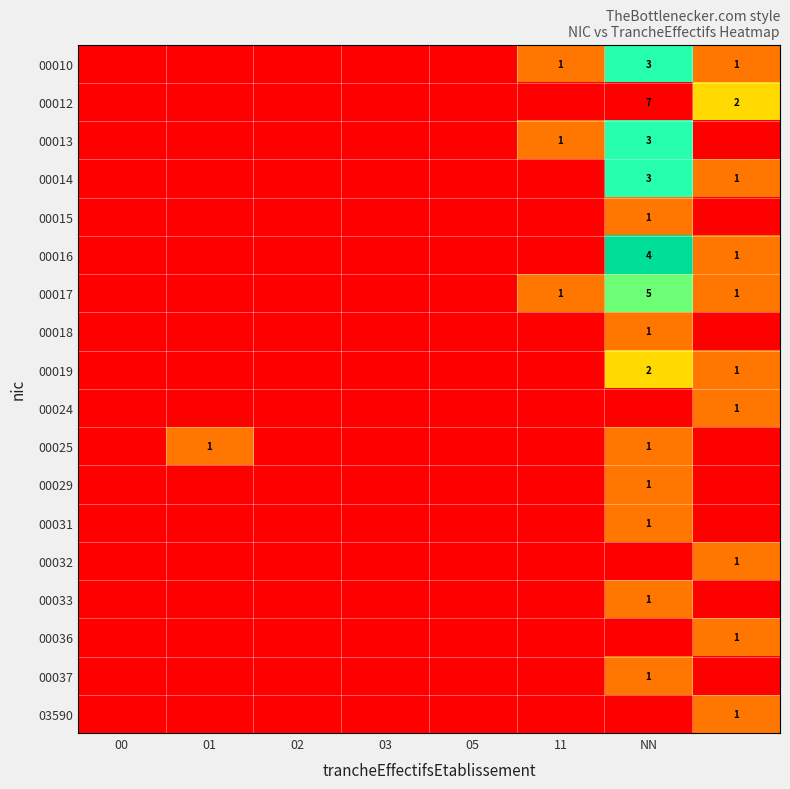

True or false: 00014 has a value of 5 at NN.

False